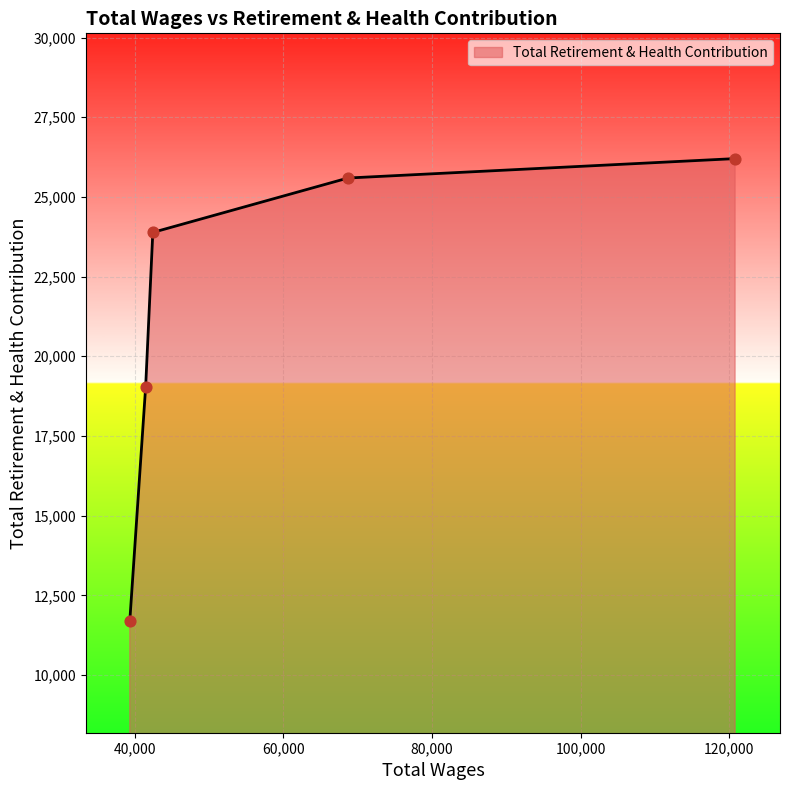

True or false: the data has more than 0 interior local peaks.

False